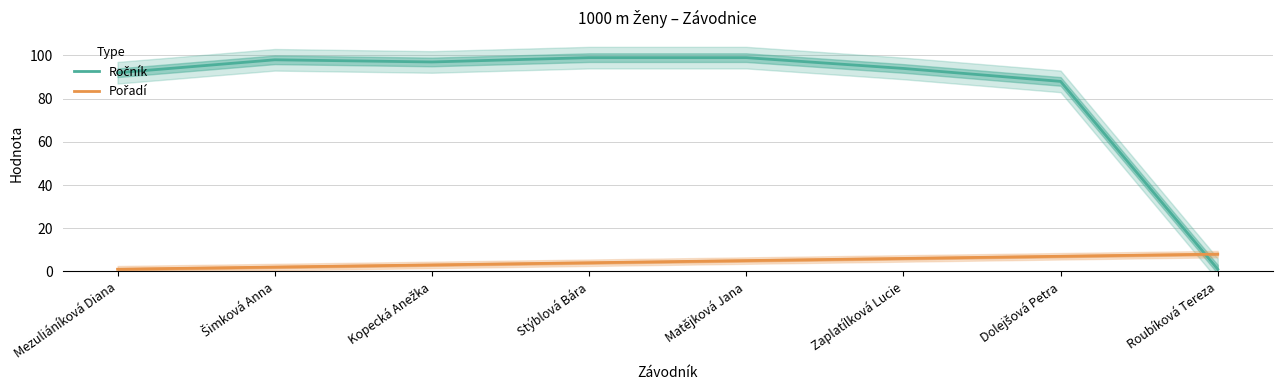

Which label corresponds to the smallest value in the chart?

Roubíková Tereza